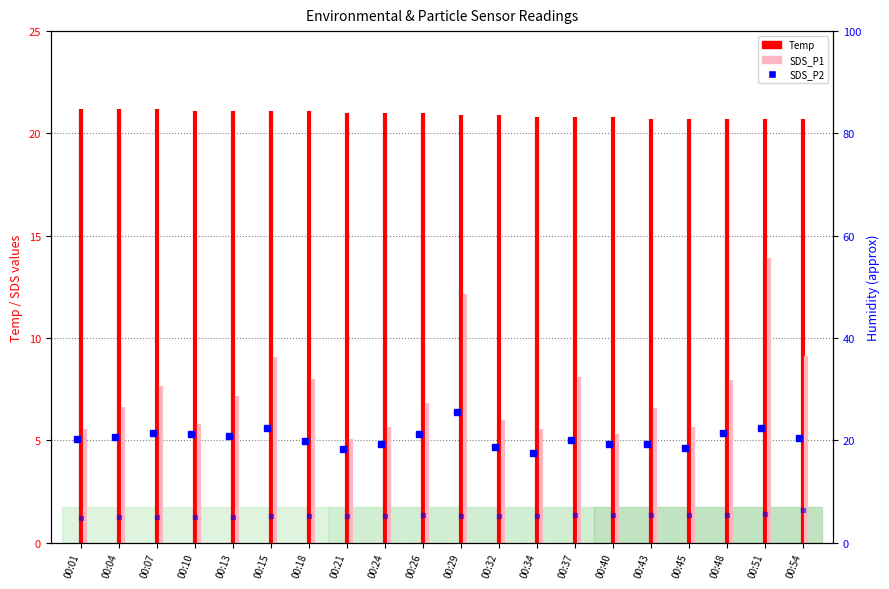

Does the chart display data point markers on the line(s)?

No